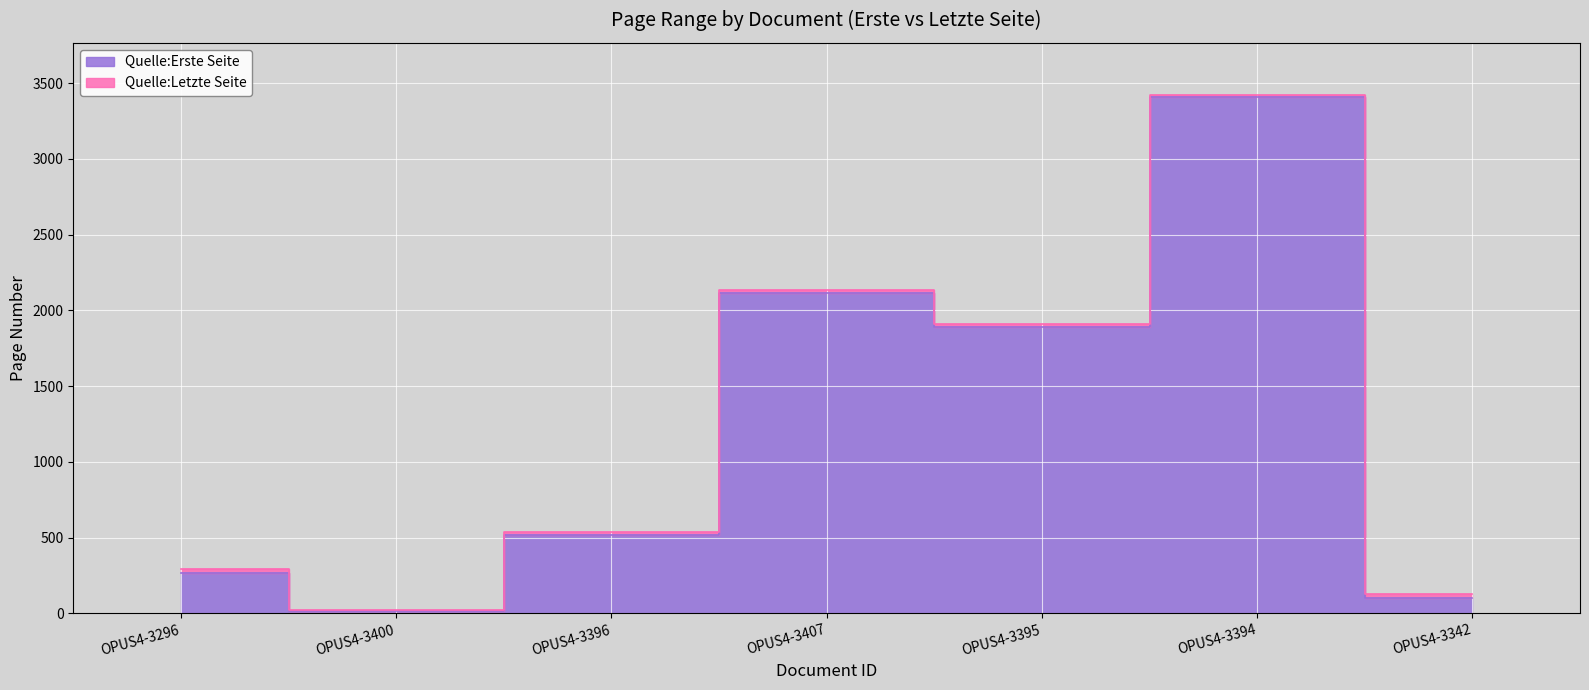

Which label corresponds to the largest value in the chart?

OPUS4-3394